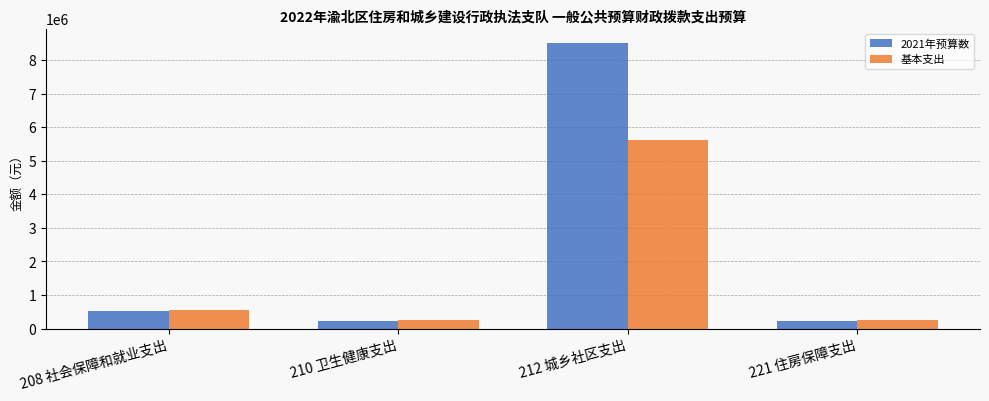

What is the difference between the maximum and minimum values in the 2021年预算数 series?

8285129.0